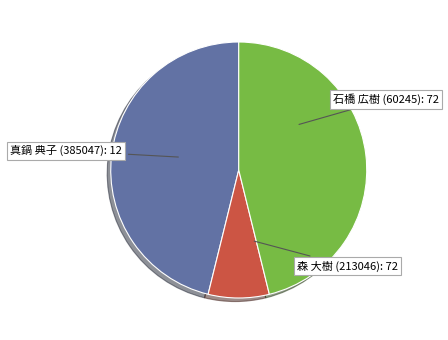

Combined, do 森 大樹 (213046) and 真鍋 典子 (385047) account for over 50%?

Yes